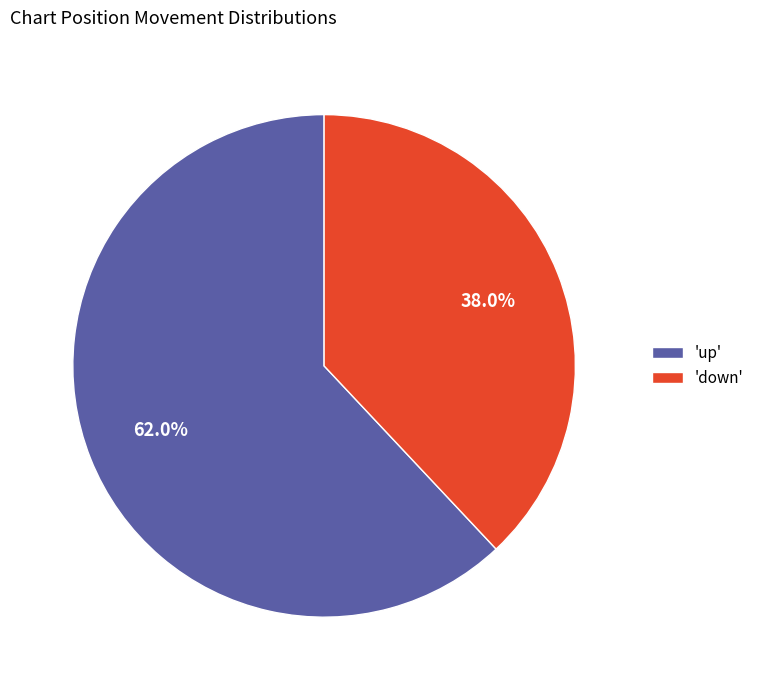

To the nearest percent, what is the difference between the largest and smallest slice percentages?

24%